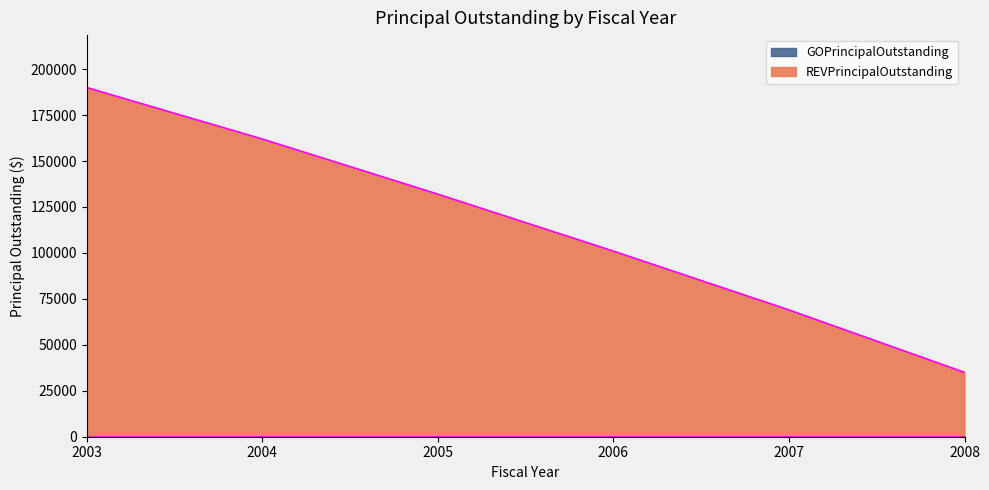

Reading left to right, what are all the values shown in this chart?

190000	162000	132000	101000	69000	35000